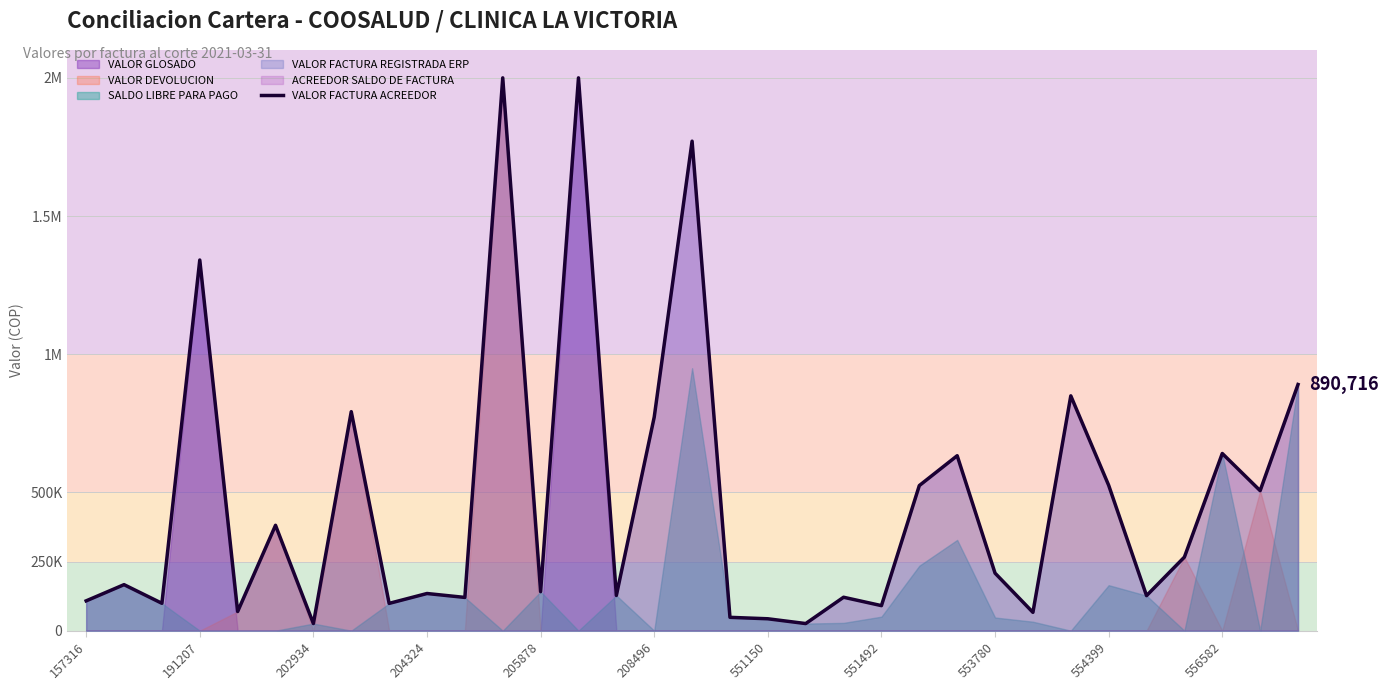

Reading left to right, list all the values displayed in this chart.

0.1	0.2	0.1	1.3	0.1	0.4	0.0	0.8	0.1	0.1	0.1	2.0	0.1	2.0	0.1	0.8	1.8	0.0	0.0	0.0	0.1	0.1	0.5	0.6	0.2	0.1	0.8	0.5	0.1	0.3	0.6	0.5	0.9